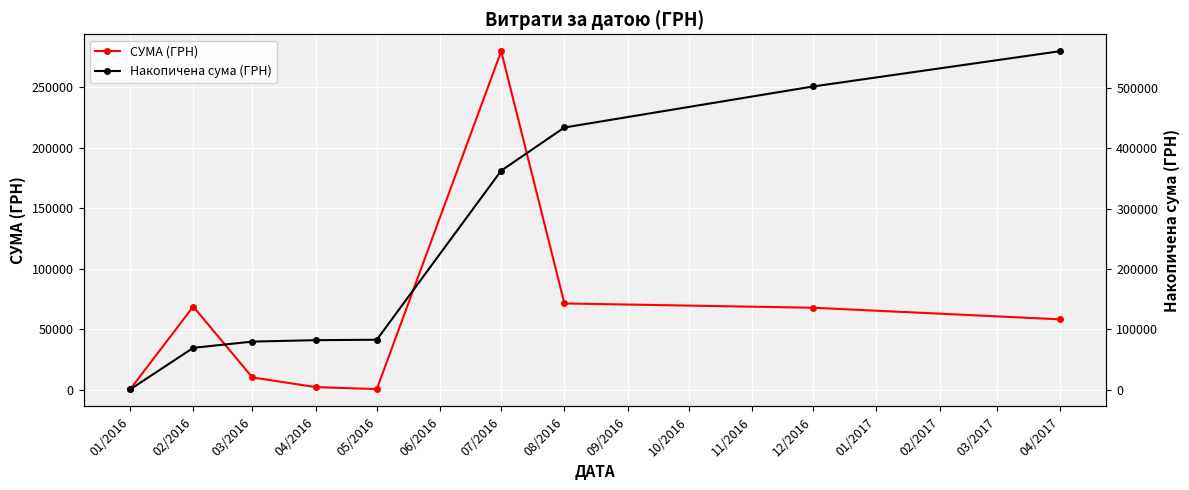

Which series has the largest range (max minus min)?

Накопичена сума (ГРН)